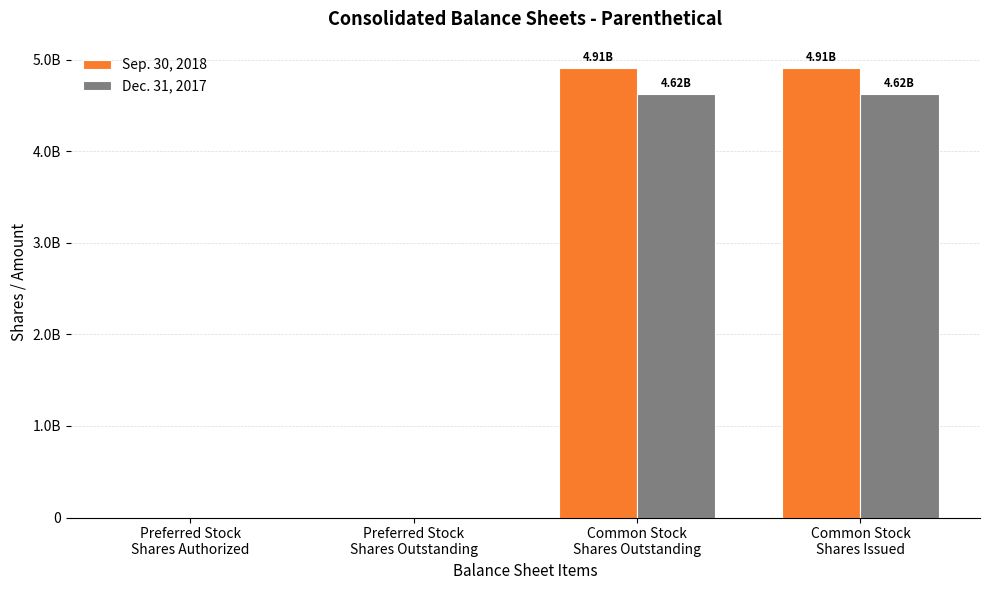

Which series has the largest total across all categories?

Sep. 30, 2018